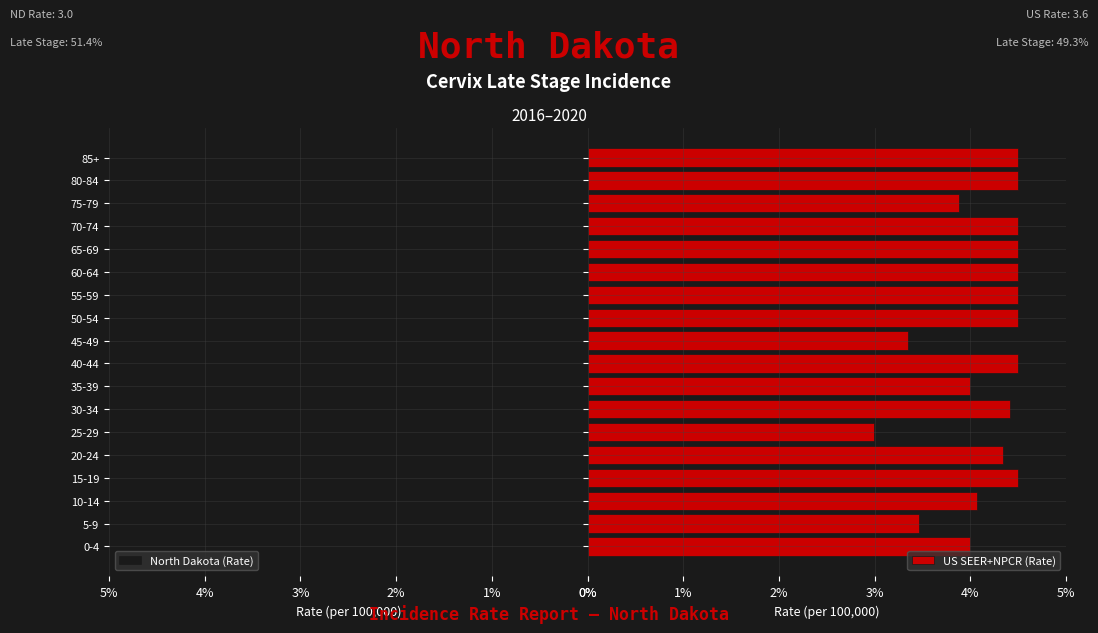

What is the highest value of the North Dakota (Rate) series?

4.5